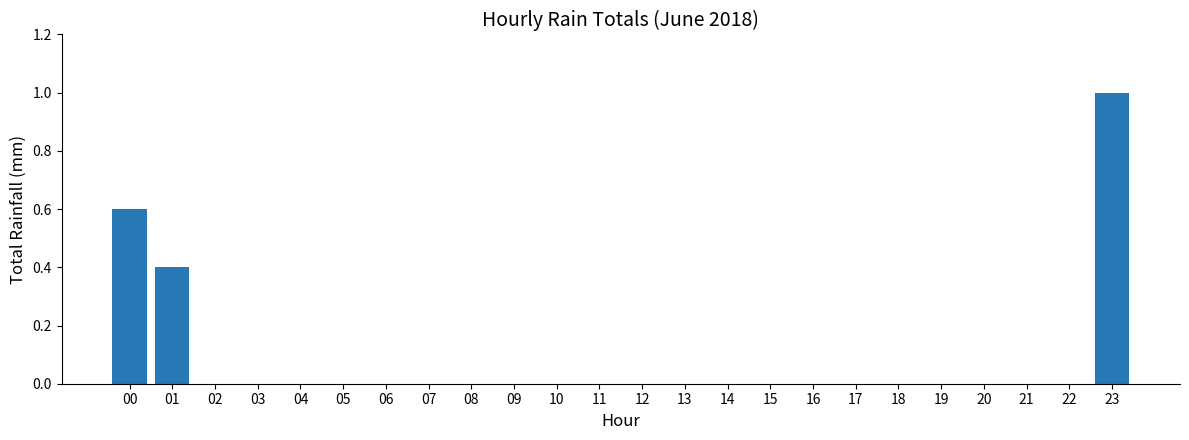

Reading left to right, list all the values displayed in this chart.

0.6	0.4	0.0	0.0	0.0	0.0	0.0	0.0	0.0	0.0	0.0	0.0	0.0	0.0	0.0	0.0	0.0	0.0	0.0	0.0	0.0	0.0	0.0	1.0